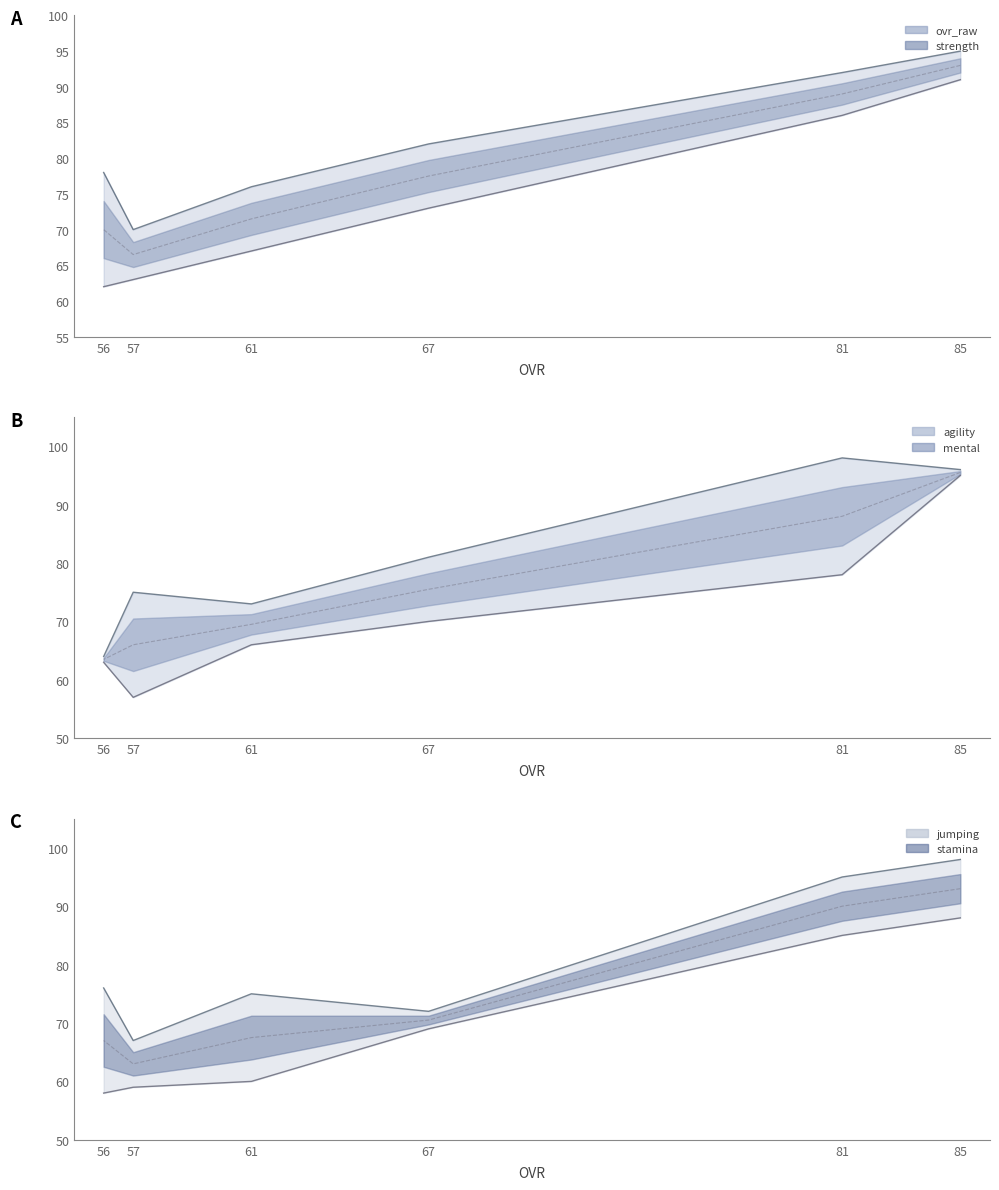

What is the difference between the second highest and second lowest values in the agility series?

15